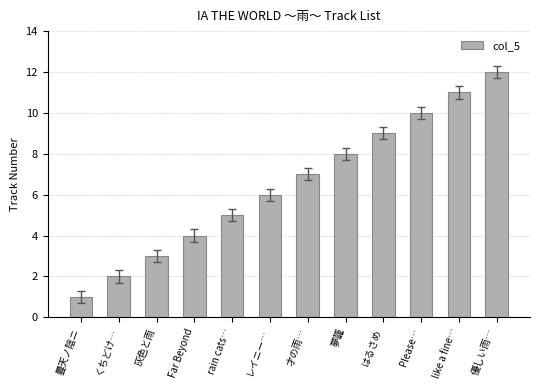

What is the change in value from くちどけ… to 優しい雨…?

+10